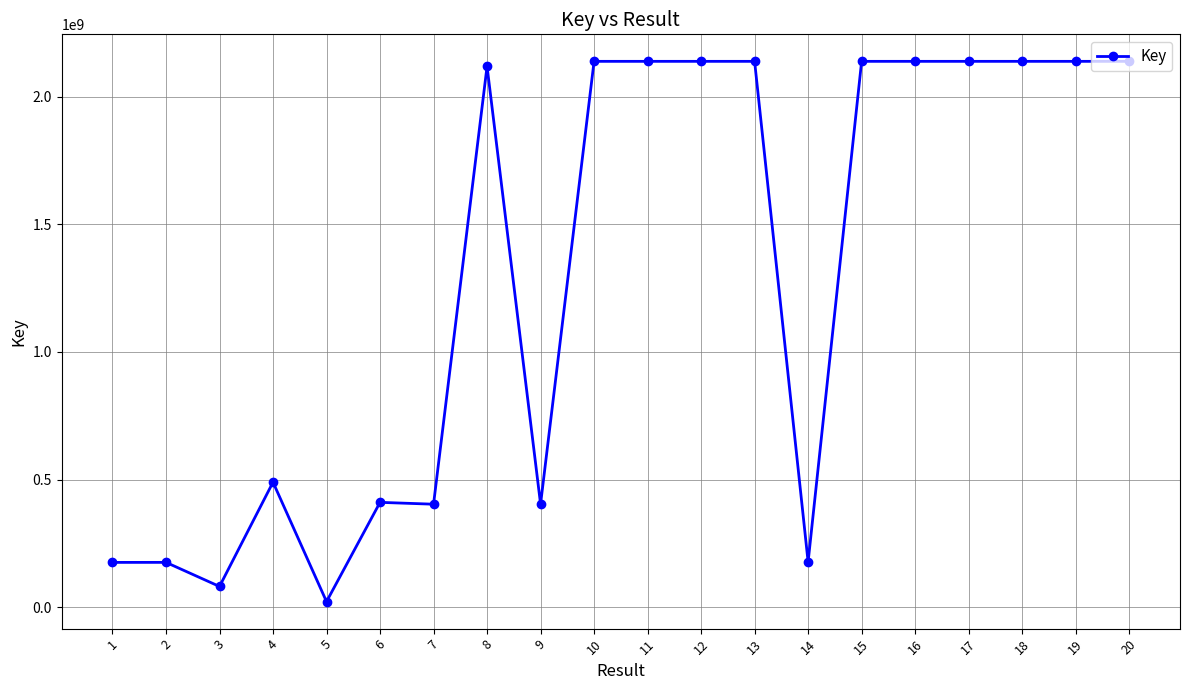

What is the difference between the maximum and second lowest values?

2056348603